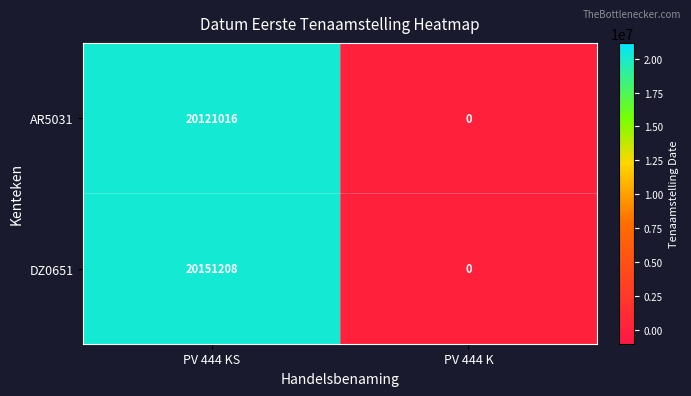

Which series has the largest total across all categories?

DZ0651